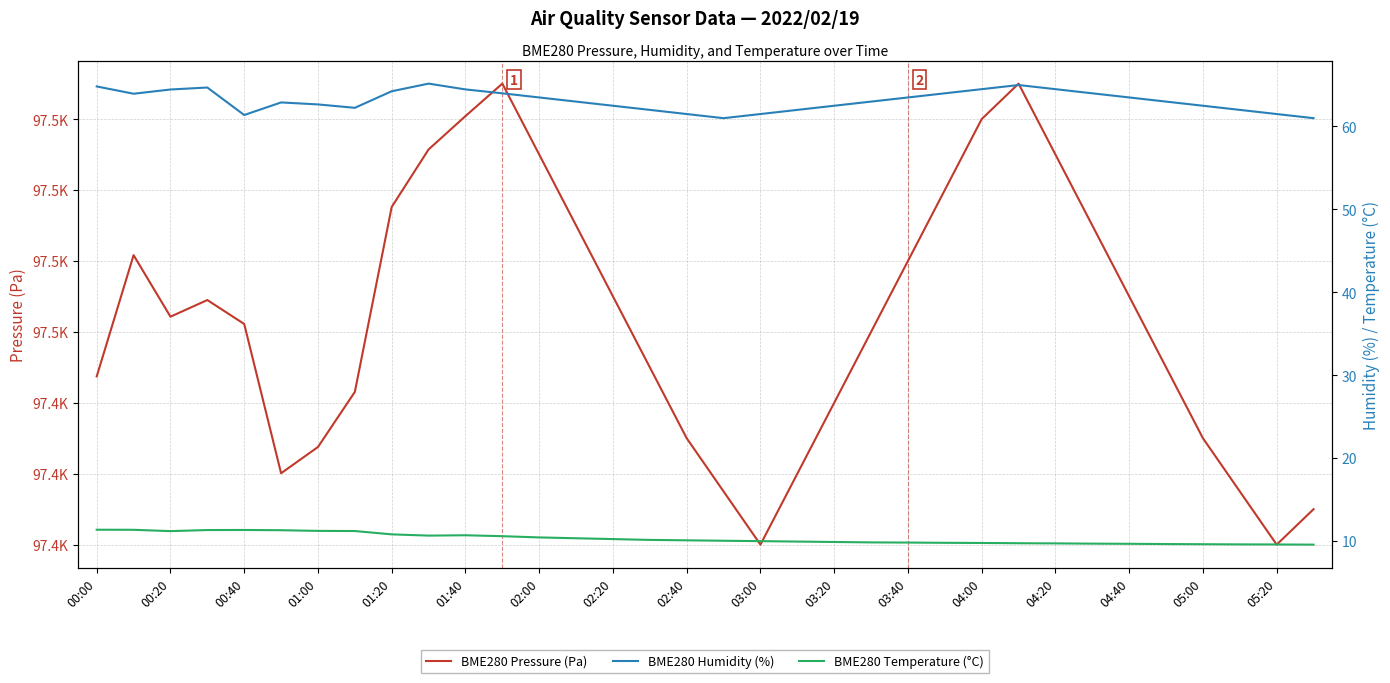

How many interior local peaks does the BME280 Pressure (Pa) series have?

4